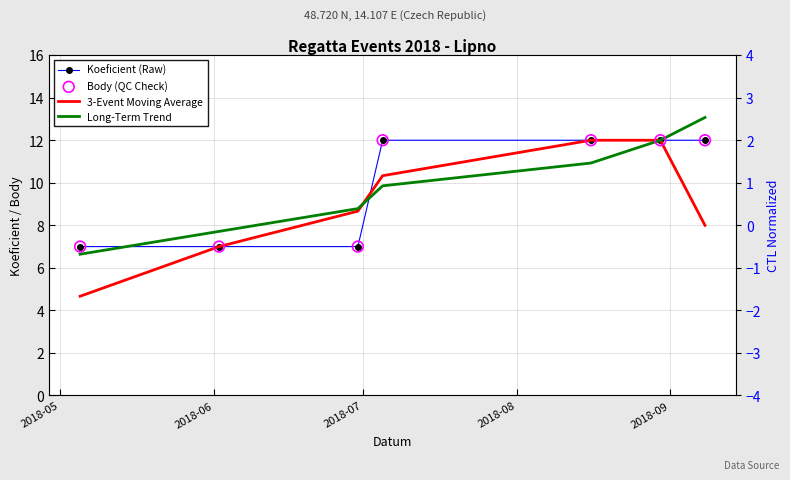

Which series reaches the maximum Y coordinate?

Long-Term Trend